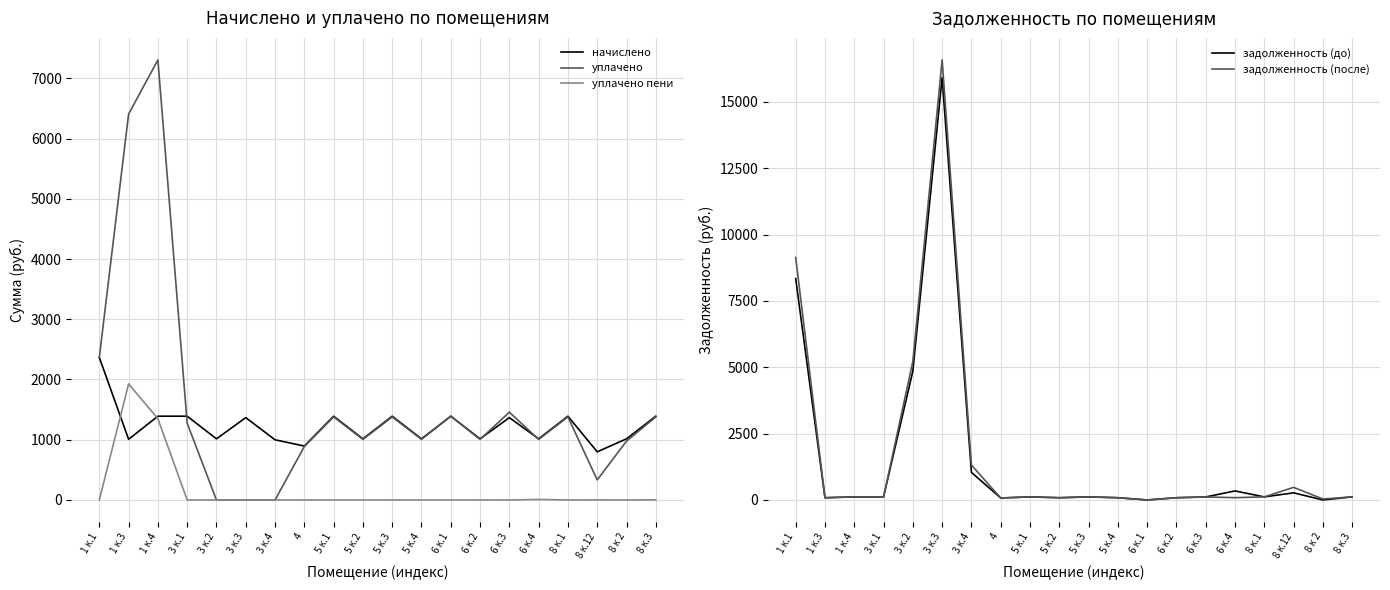

At 5 к.4, list the series in order from largest to smallest.

начислено, уплачено, задолженность (до), задолженность (после), уплачено пени